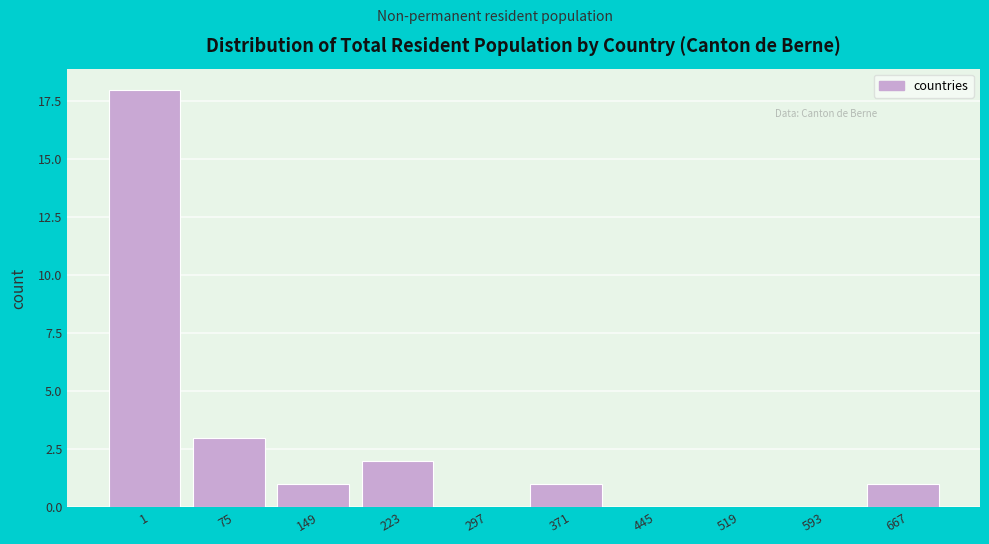

Reading right to left, transcribe all the data shown in this chart.

667=1	593=0	519=0	445=0	371=1	297=0	223=2	149=1	75=3	1=18